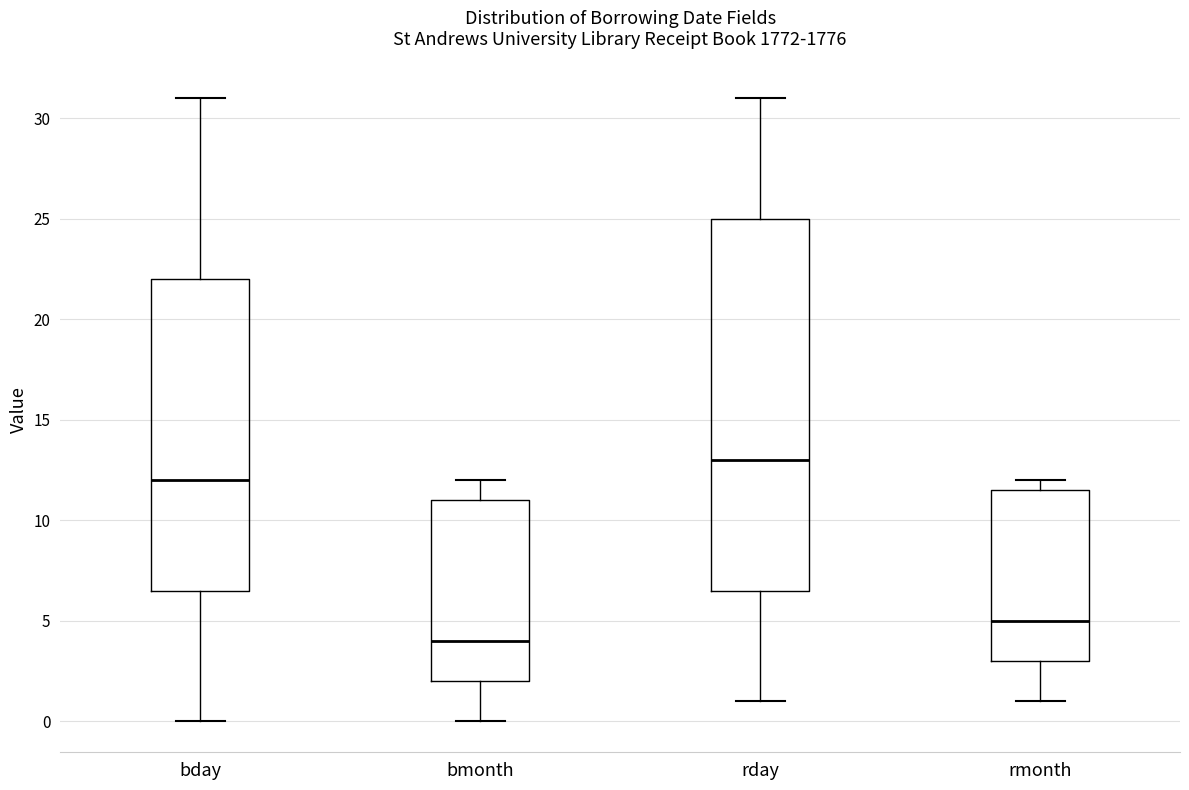

Comparing the boxes themselves (not the whiskers), which one is the tallest?

rday